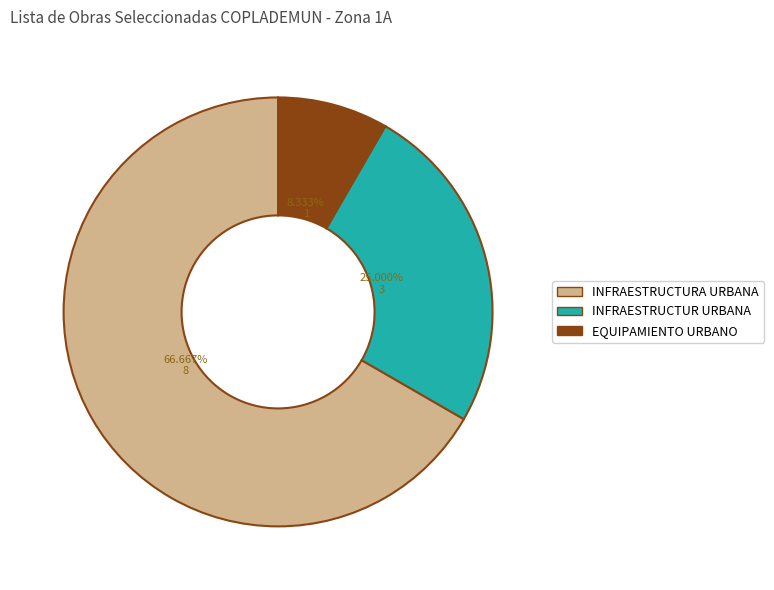

What percentage is NOT represented by INFRAESTRUCTUR URBANA?

75.0%